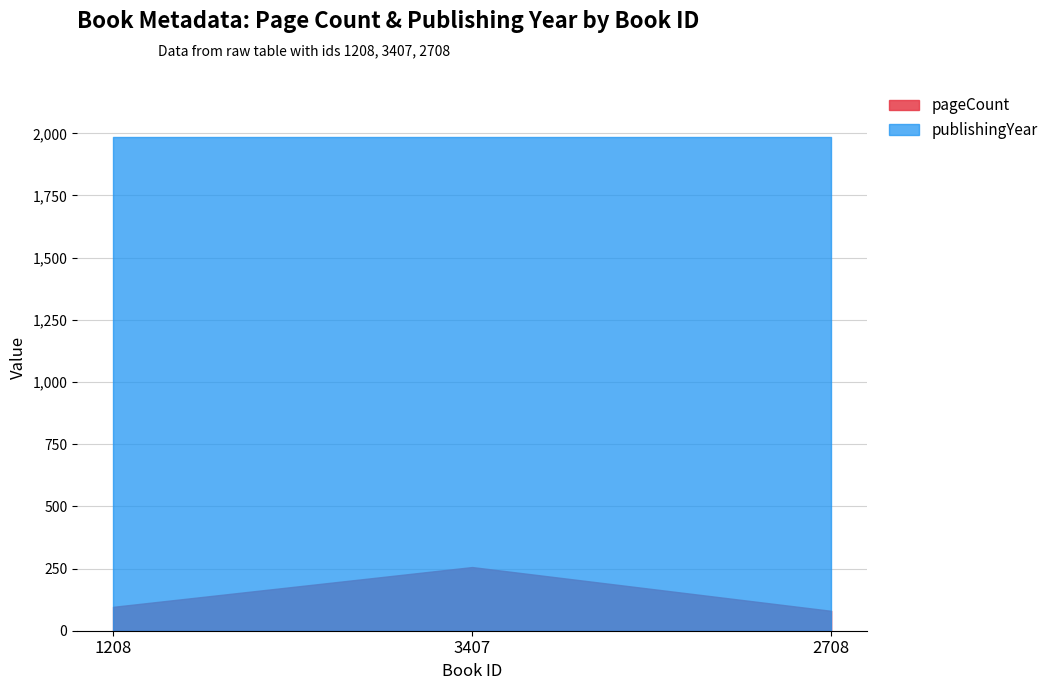

Which has a higher value, 1208 or 2708?

1208